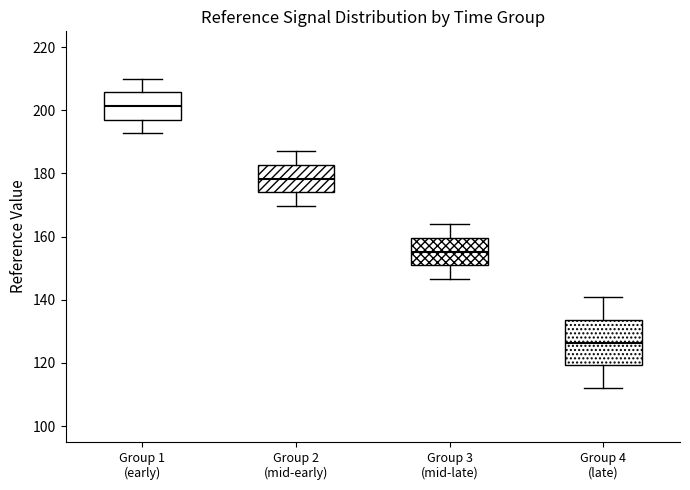

Reading left to right, transcribe this box plot: for each box, give where its median line is, the range the box spans, and where its two whiskers end, as read against the y-axis. The values are not printed on the chart, so give them approximately, as read against the axis.

Group 1 (early): median 202, box 198 to 206, whiskers 192 to 210
Group 2 (mid-early): median 178, box 174 to 182, whiskers 170 to 186
Group 3 (mid-late): median 156, box 150 to 160, whiskers 146 to 164
Group 4 (late): median 126, box 120 to 134, whiskers 112 to 140